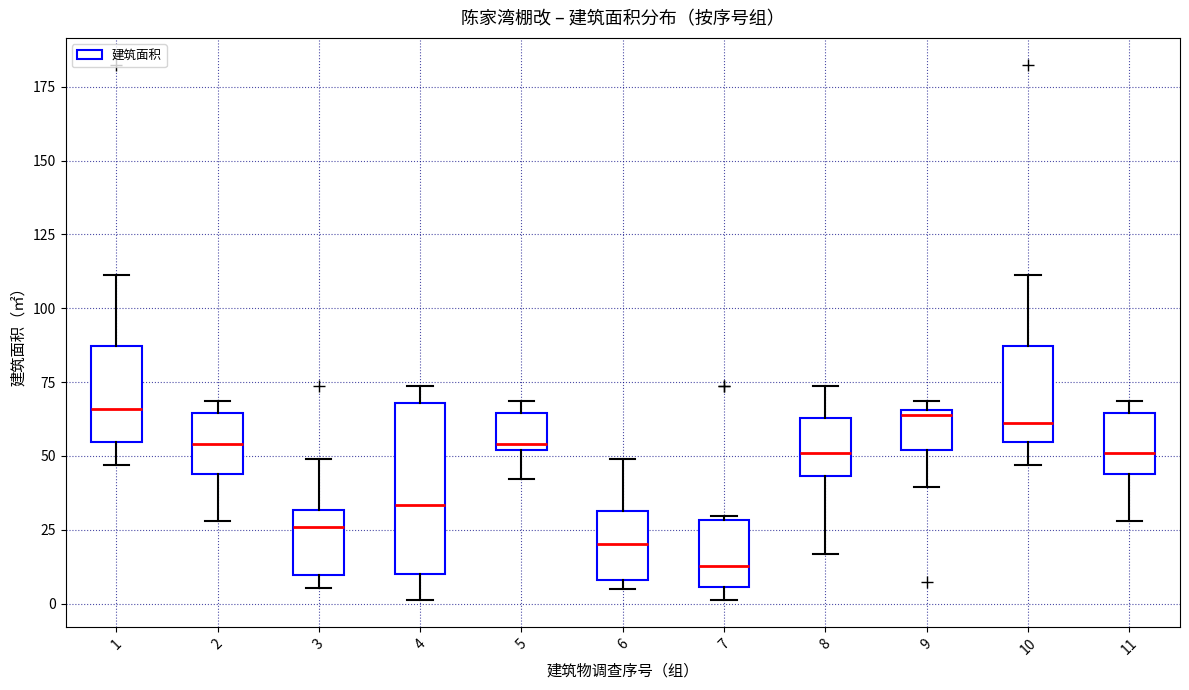

Comparing the boxes themselves (not the whiskers), which one is the tallest?

4